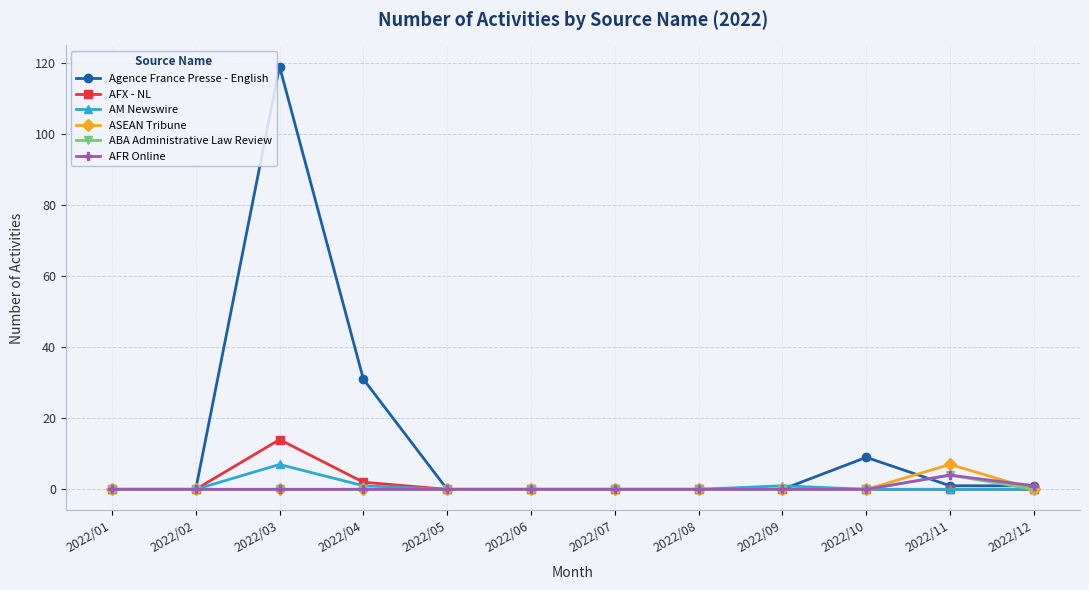

Which category has the highest value across all series?

2022/03